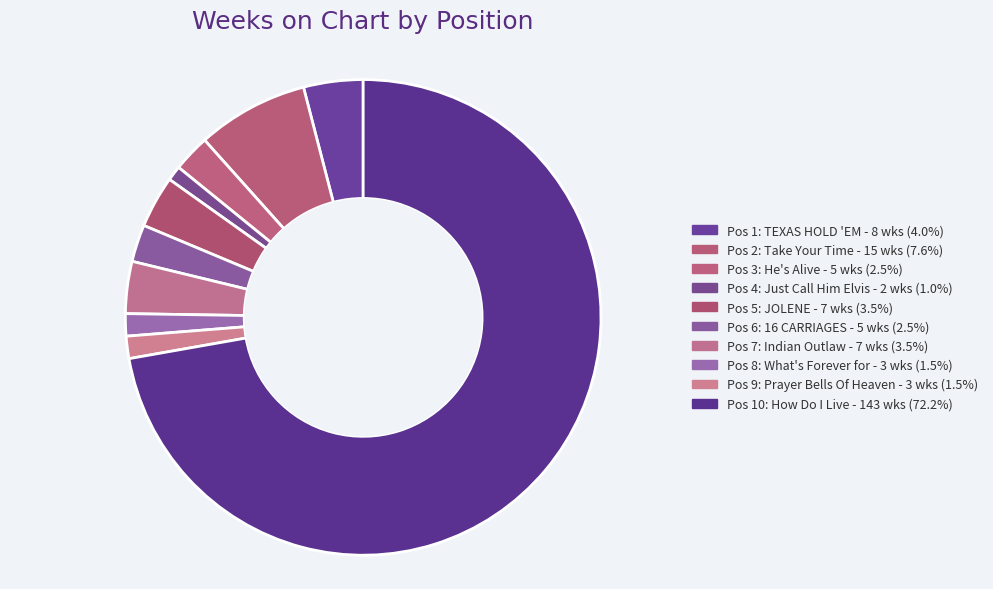

How many segments does this pie chart have?

10